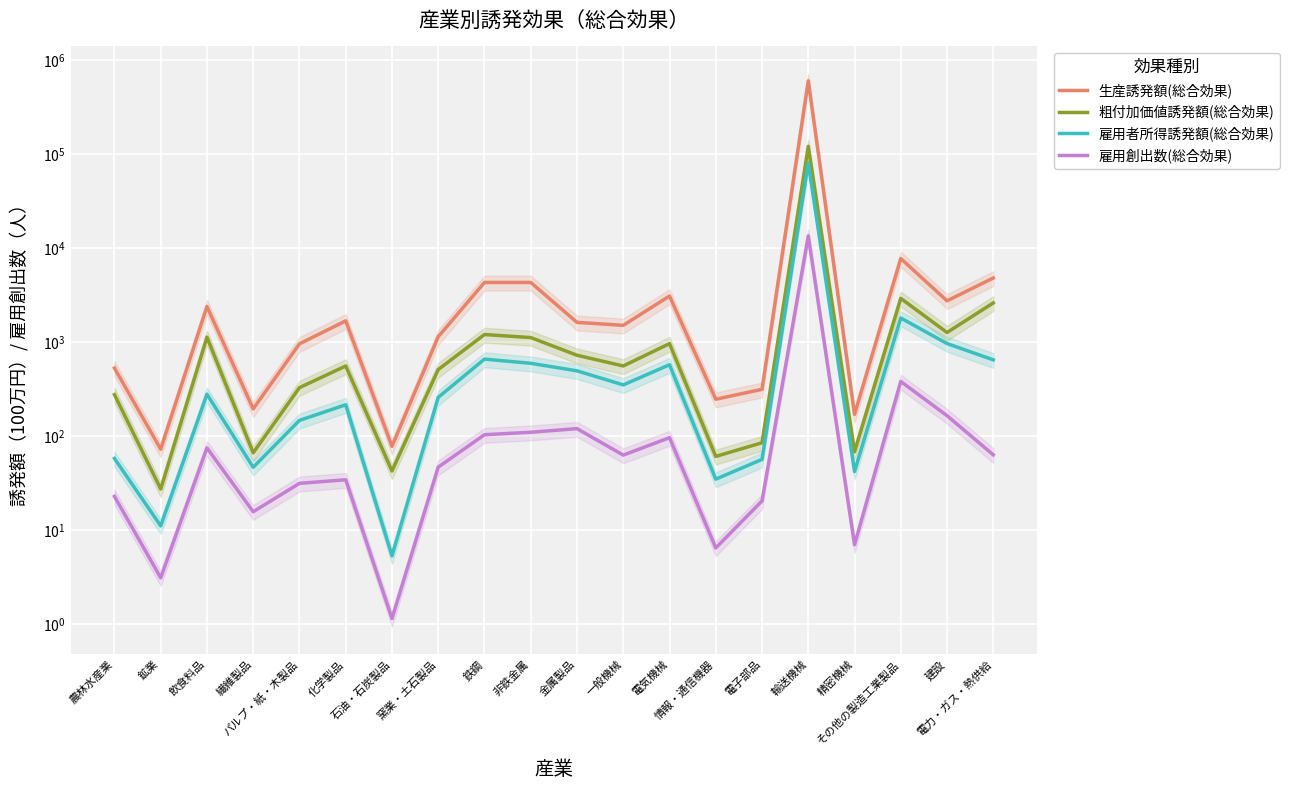

At which category is the sum across all series the highest?

輸送機械